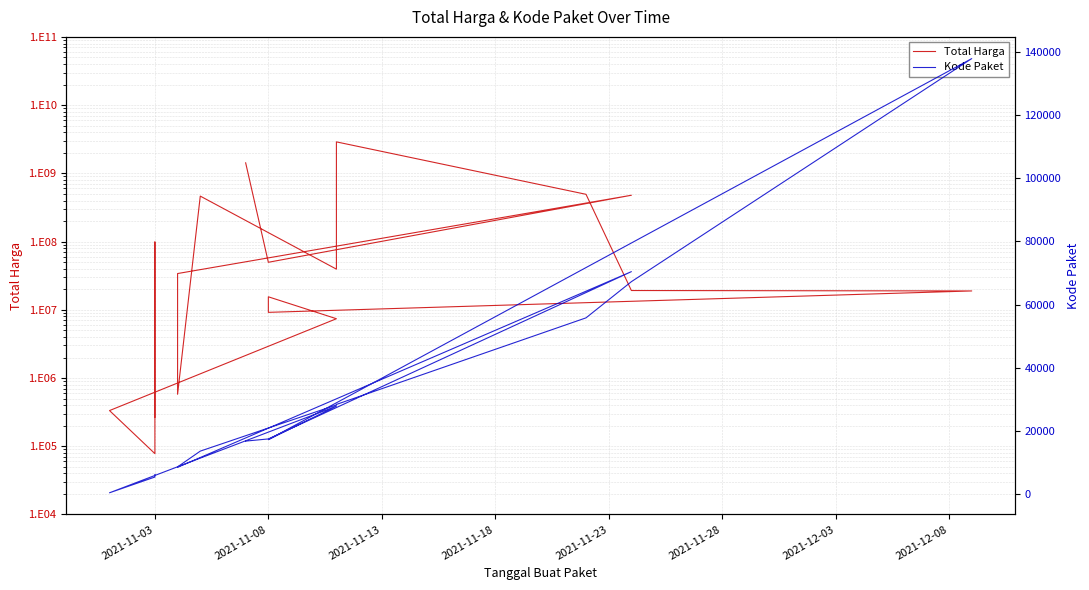

How many lines are shown in the chart?

2